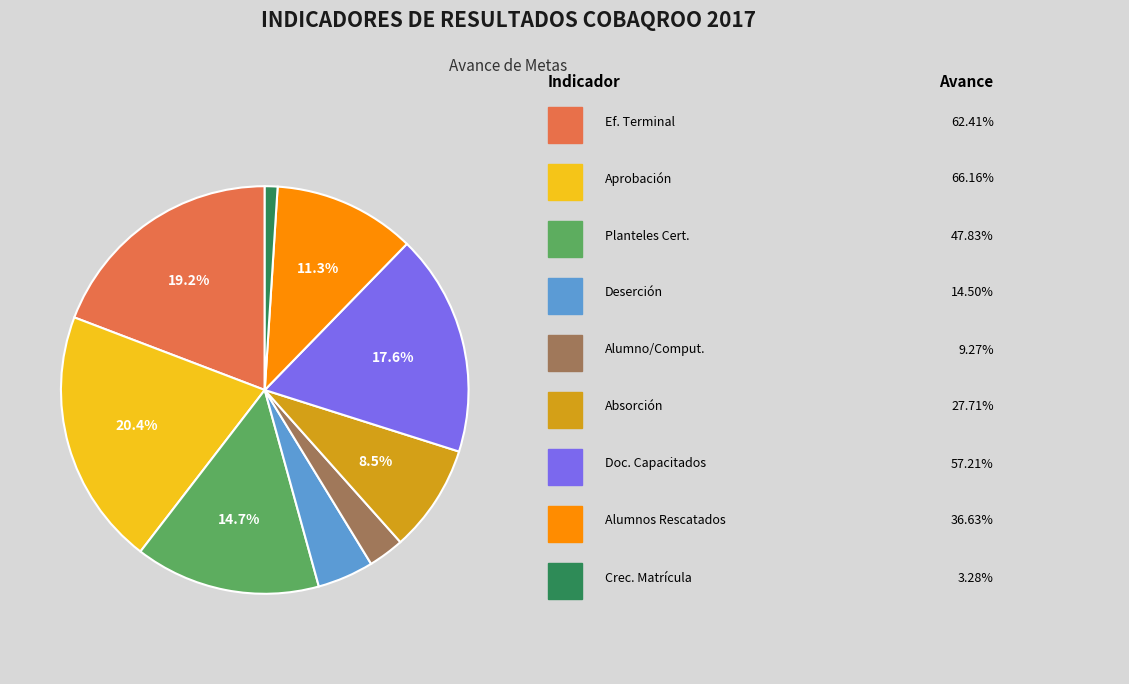

Does any single category account for the majority?

No